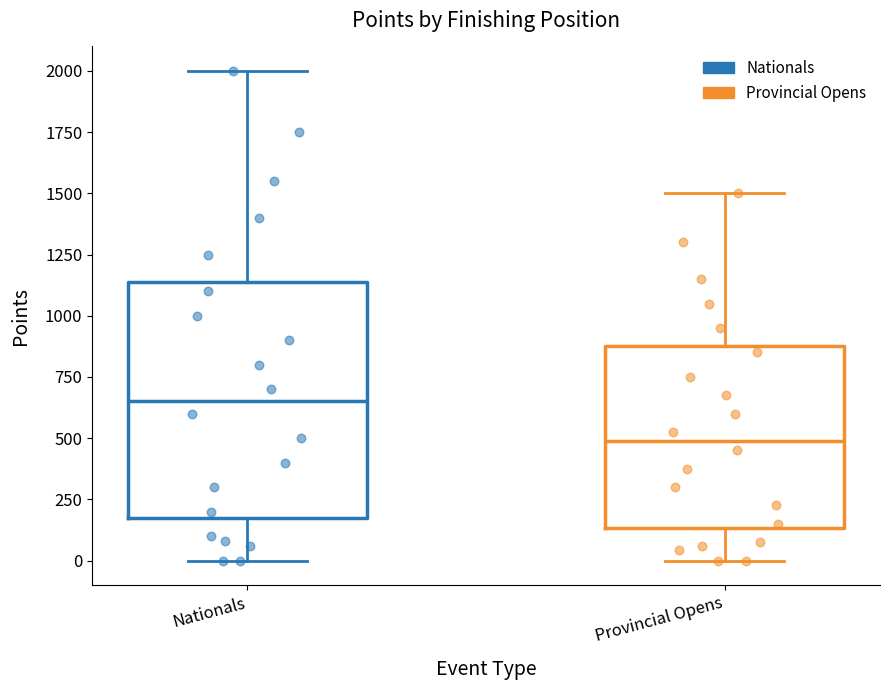

Which box's median line is the lowest?

Provincial Opens